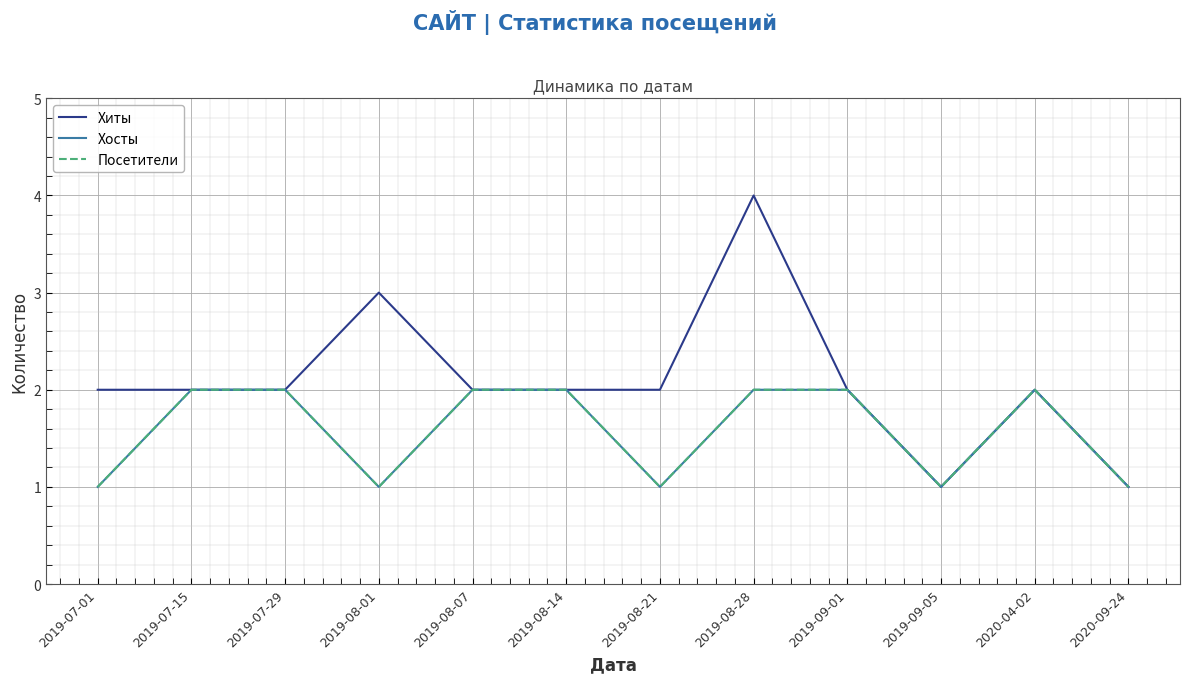

What is the smallest value displayed?

1